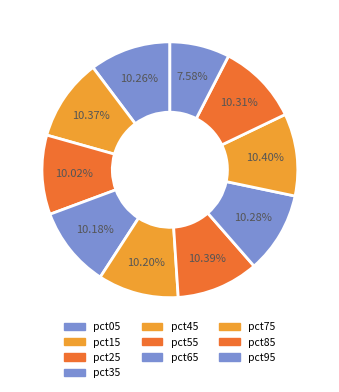

Count the number of slices in the pie.

10